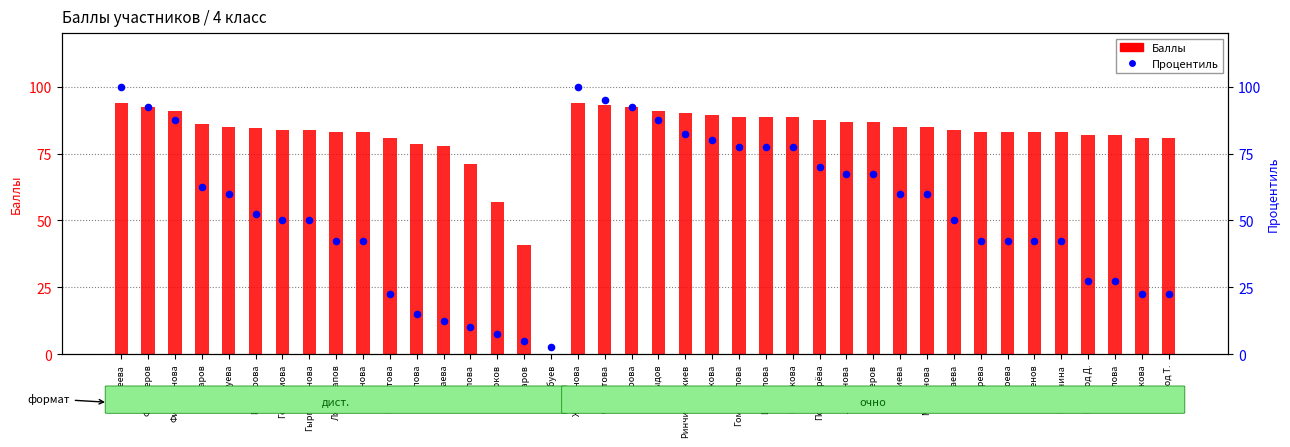

Which series has the largest total across all categories?

Баллы